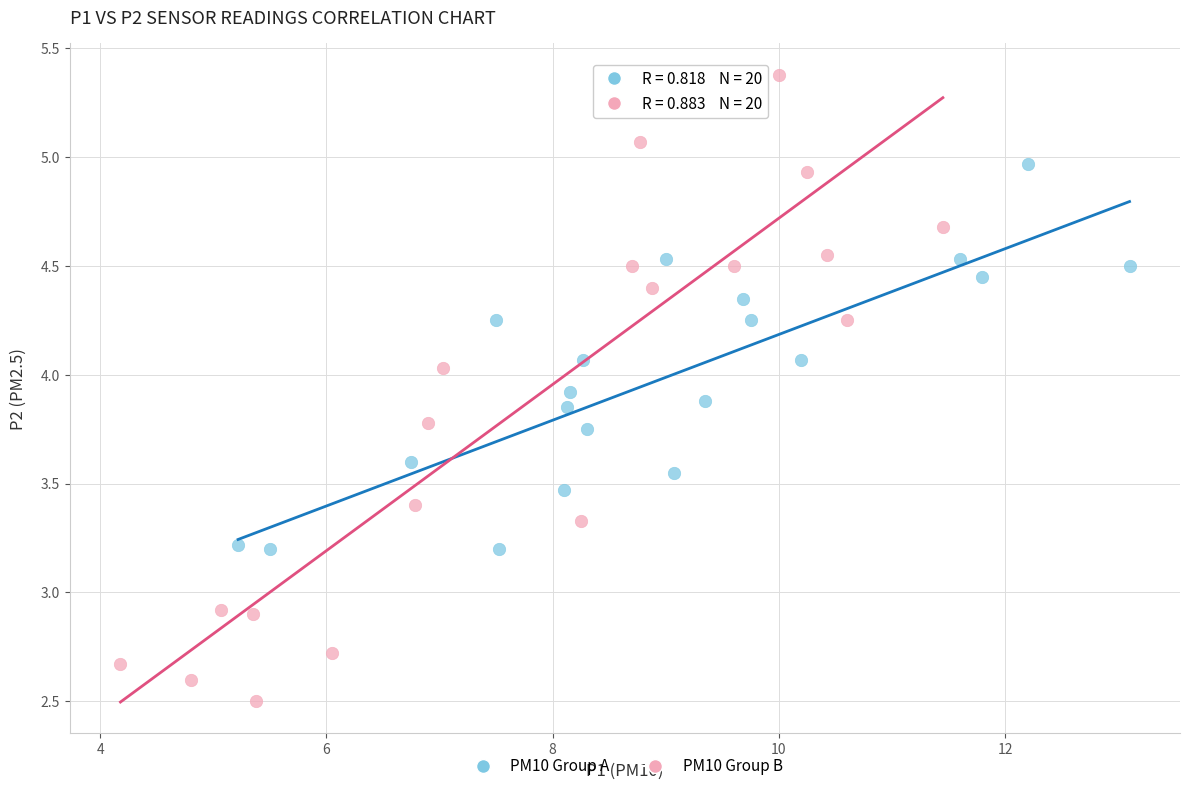

Which series contains the highest Y value?

PM10 Group B